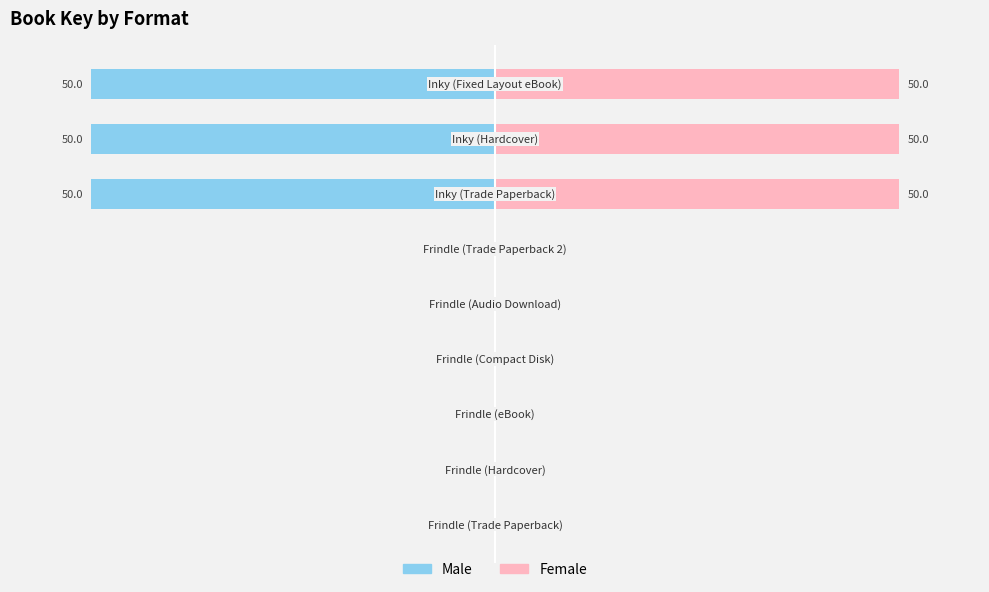

How many bars are there in total?

18